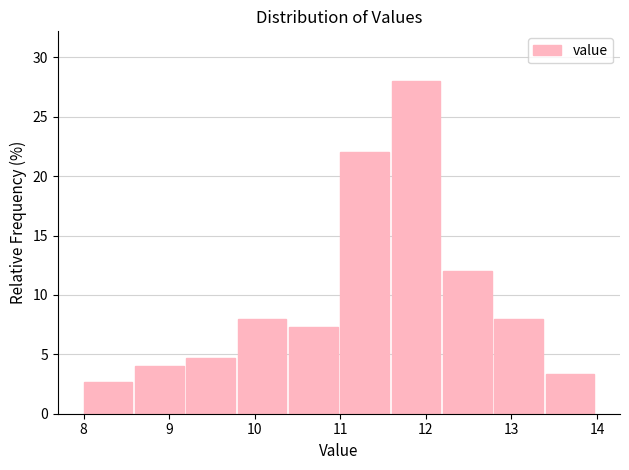

Which range on the x-axis has the tallest bar?

11.6 to 12.2